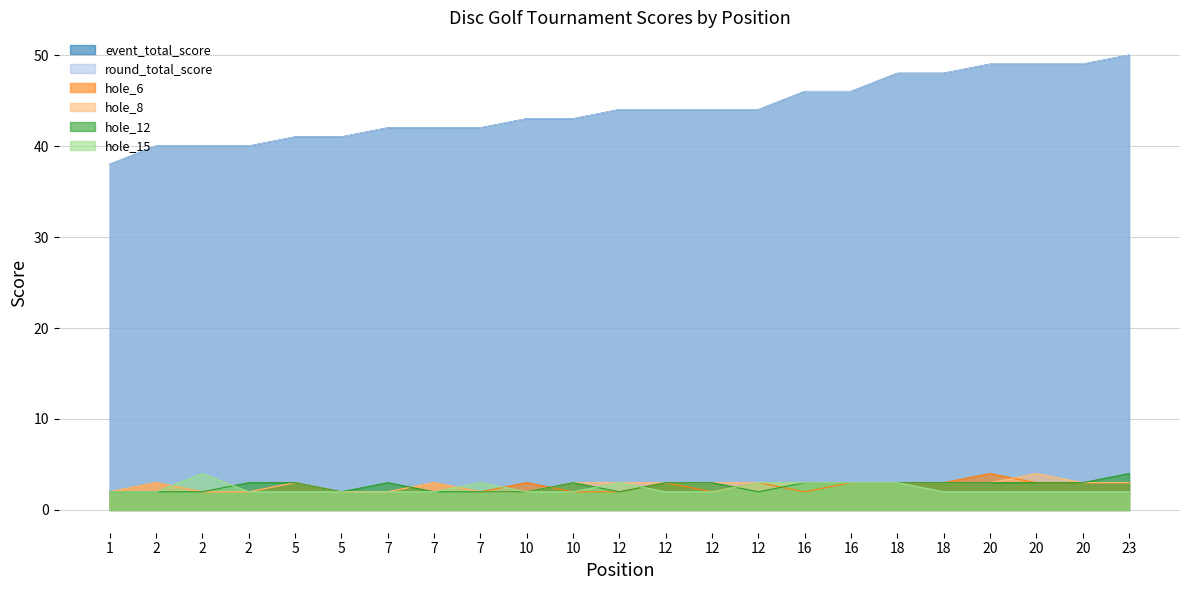

Reading left to right, list all the values displayed in this chart.

event_total_score: 38	40	40	40	41	41	42	42	42	43	43	44	44	44	44	46	46	48	48	49	49	49	50
round_total_score: 38	40	40	40	41	41	42	42	42	43	43	44	44	44	44	46	46	48	48	49	49	49	50
hole_6: 2	3	2	2	3	2	2	3	2	3	2	2	3	2	3	2	3	3	3	4	3	3	3
hole_8: 2	3	2	2	3	2	2	3	2	2	3	3	3	3	3	3	3	3	3	3	4	3	3
hole_12: 2	2	2	3	3	2	3	2	2	2	3	2	3	3	2	3	3	3	3	3	3	3	4
hole_15: 2	2	4	2	2	2	2	2	3	2	2	3	2	2	3	3	3	3	2	2	2	2	2